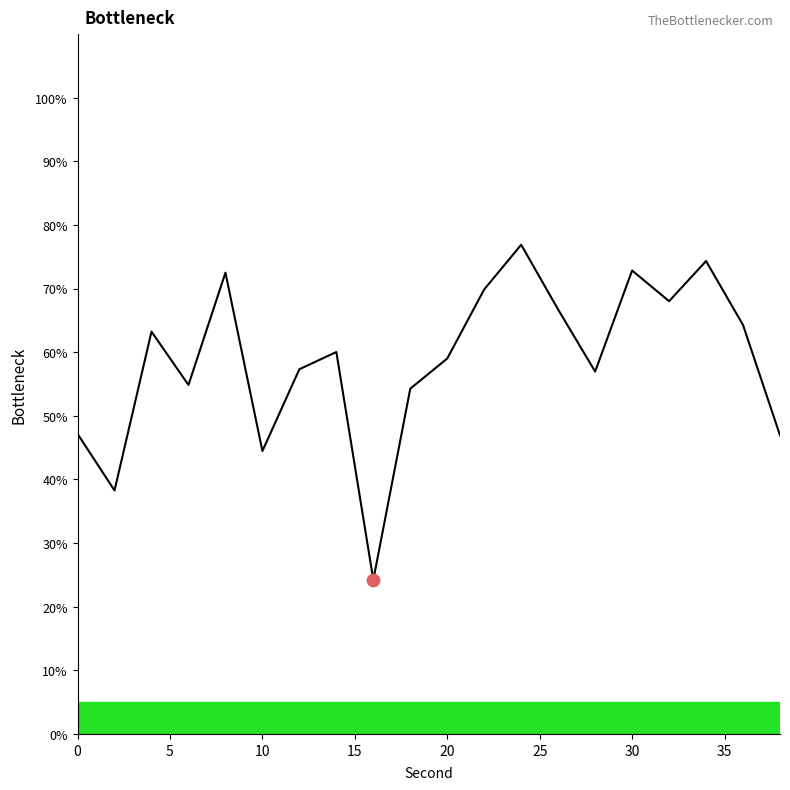

What is the greatest value displayed?

76.9